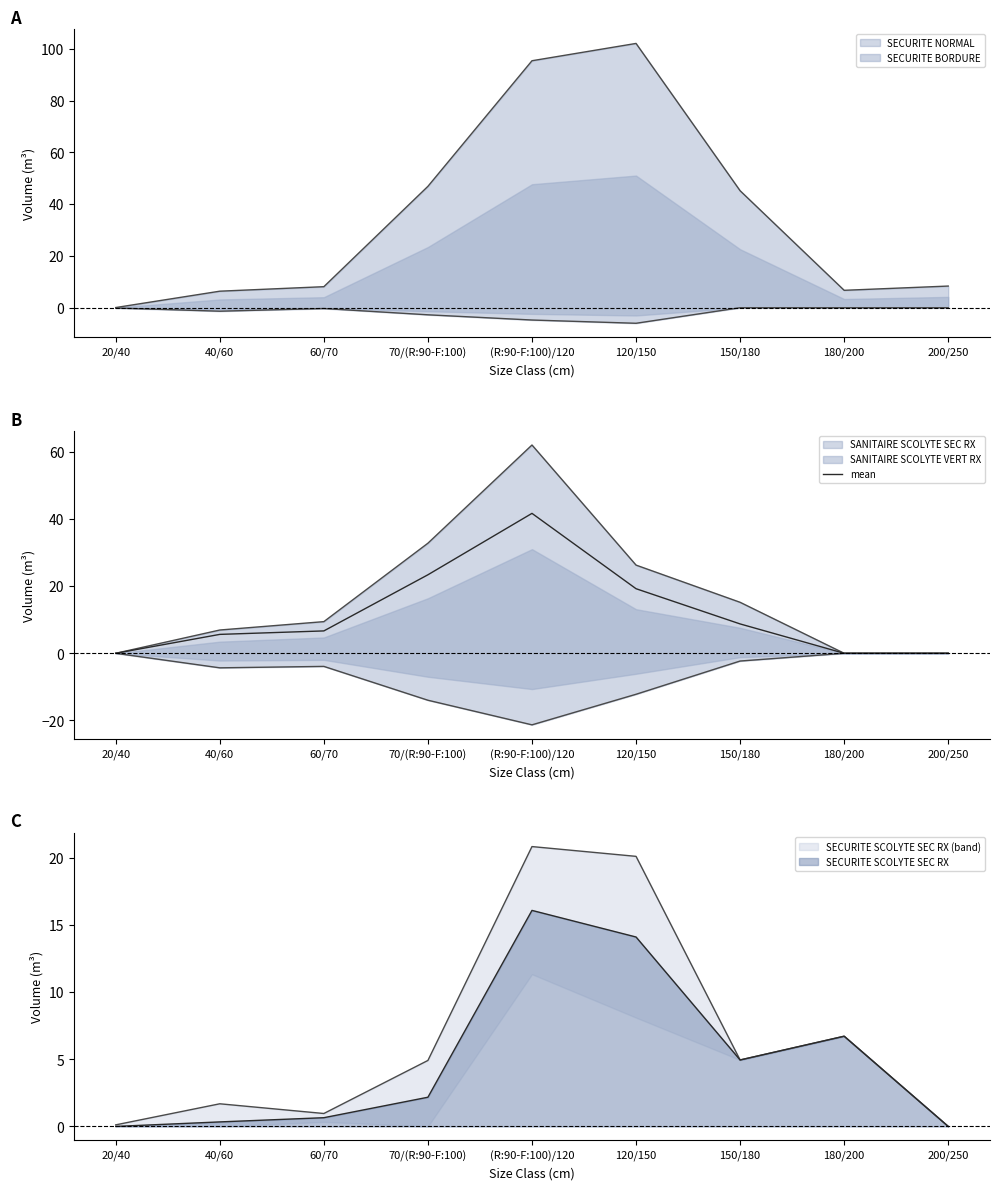

Where is SECURITE SCOLYTE SEC RX nearest to the value 8?

180/200